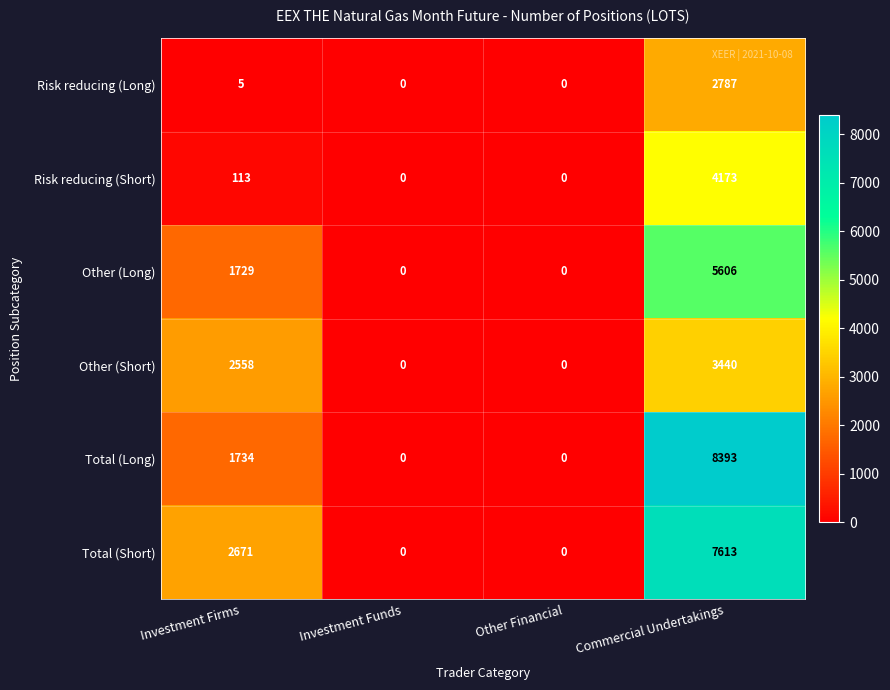

Rank the series by their maximum value, from lowest to highest.

Risk reducing (Long), Other (Short), Risk reducing (Short), Other (Long), Total (Short), Total (Long)